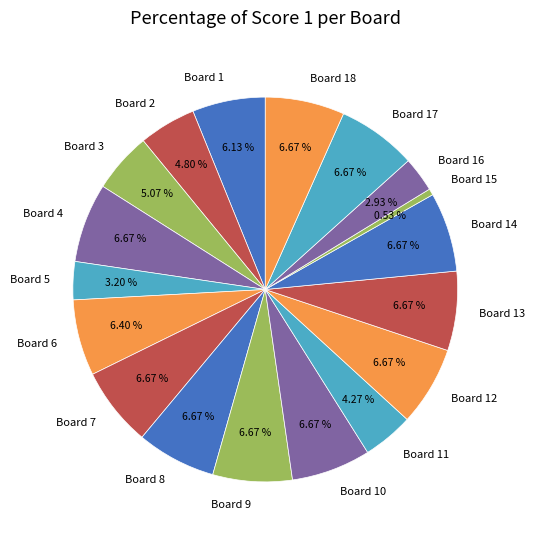

How many slices are in this pie chart?

18